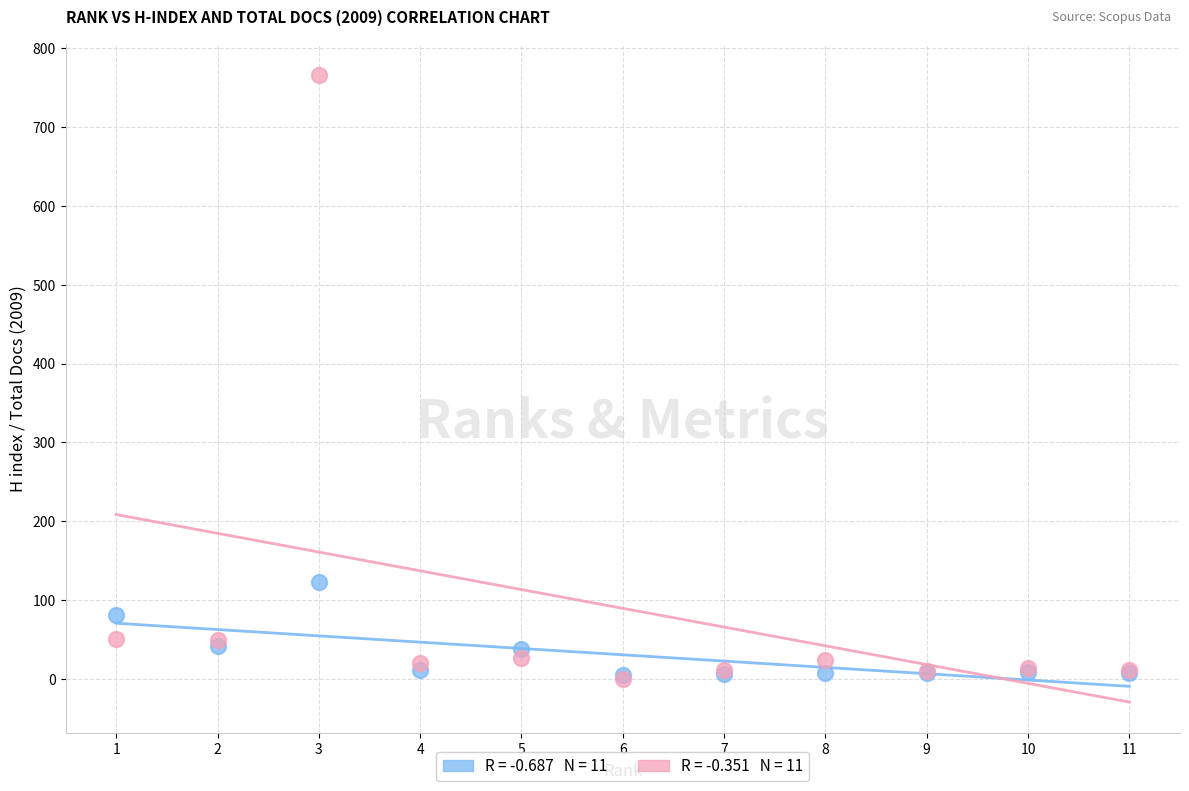

Across all series, what Y value is closest to 383?

123